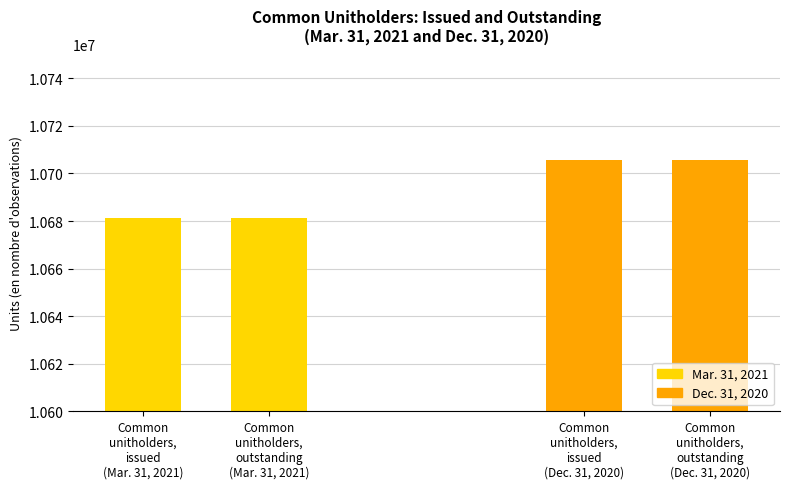

What is the average value of the Dec. 31, 2020 series?

10705710